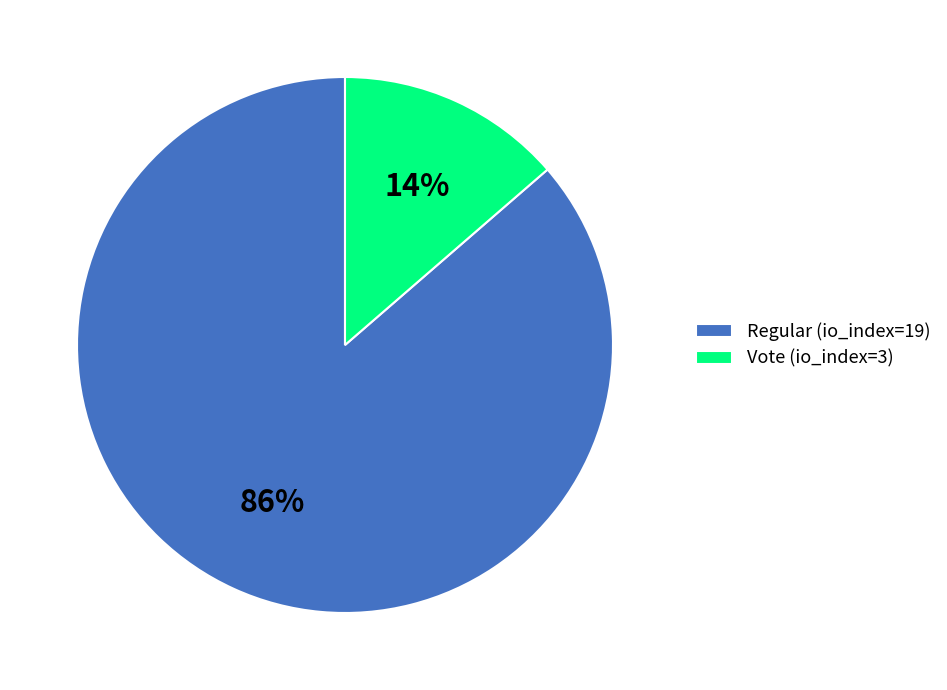

How many segments does this pie chart have?

2